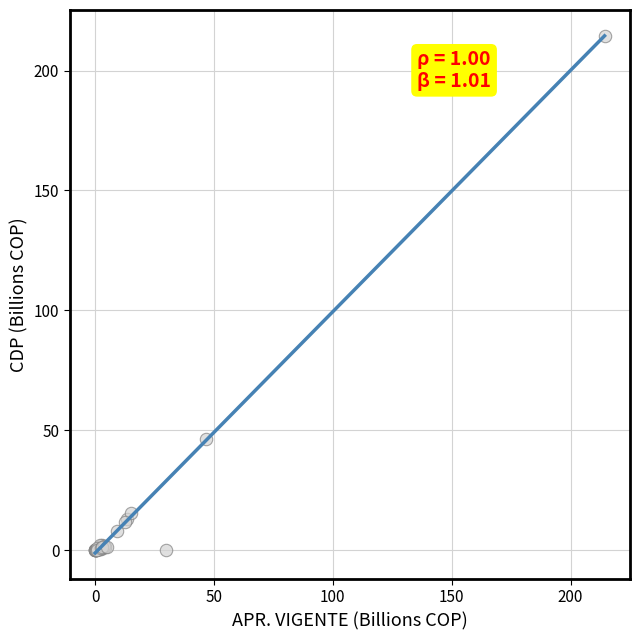

What Y value in the scatter plot is closest to 107?

46.5